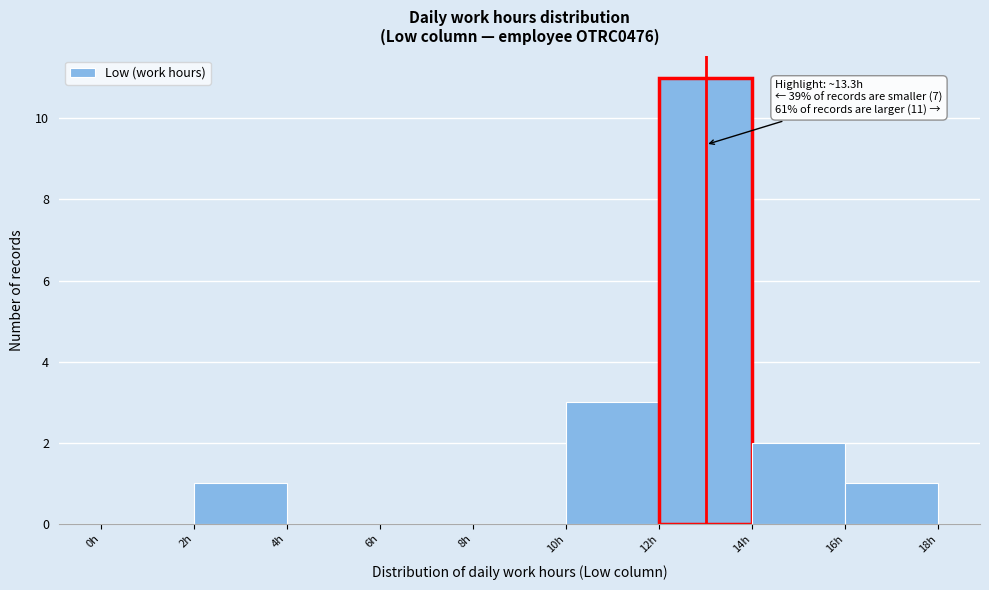

Over which range of the x-axis is the bar tallest?

12 to 14